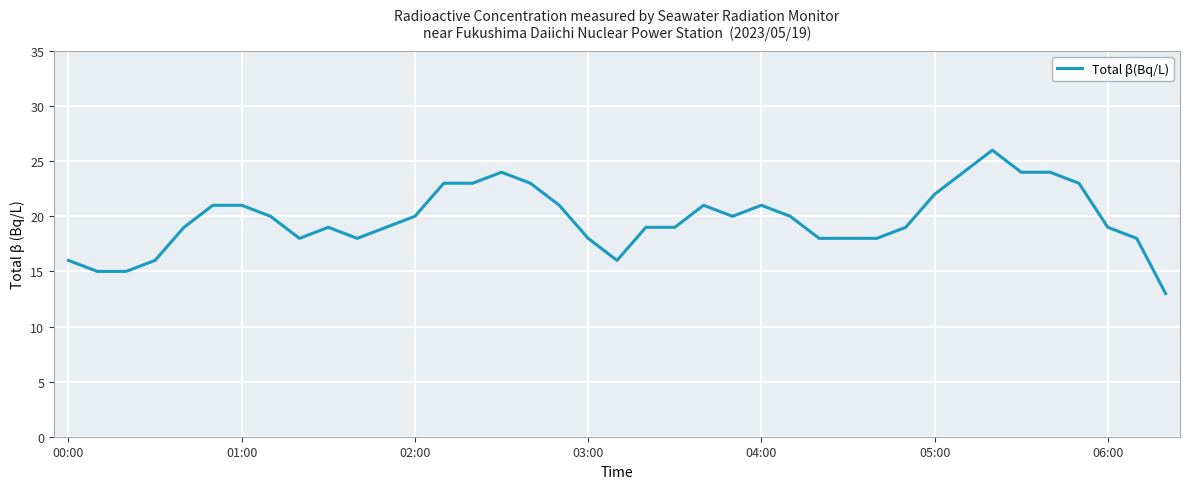

What is the smallest value displayed?

13